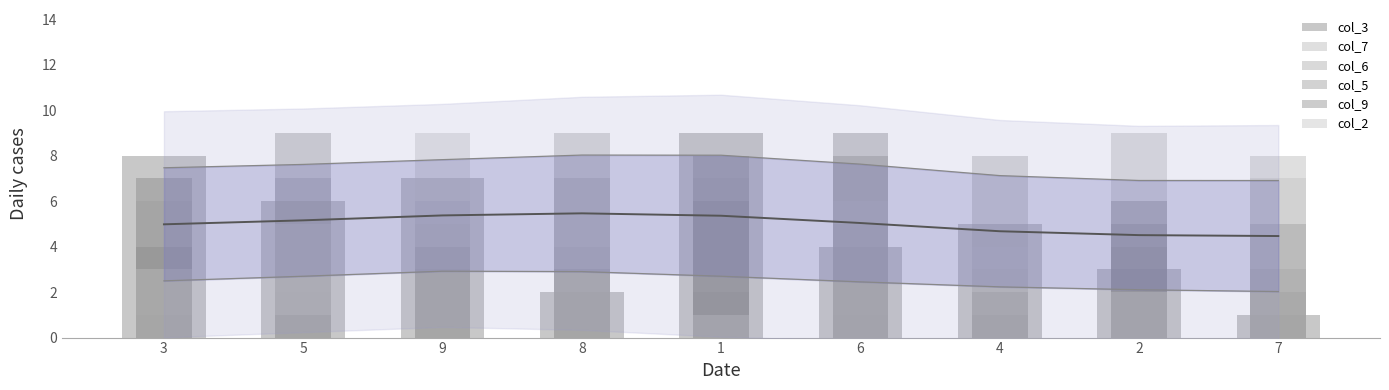

The col_6 series shows 9 at 6. True or false?

False